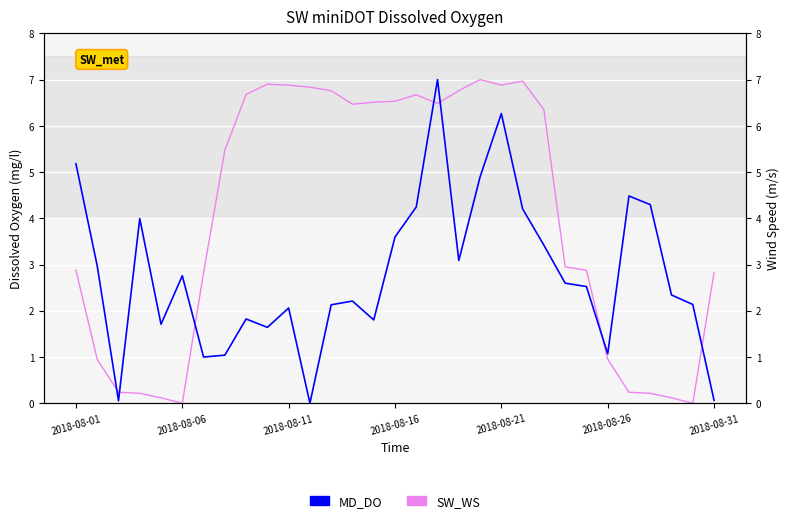

List the series in order of their peak value, lowest first.

MD_DO, SW_WS